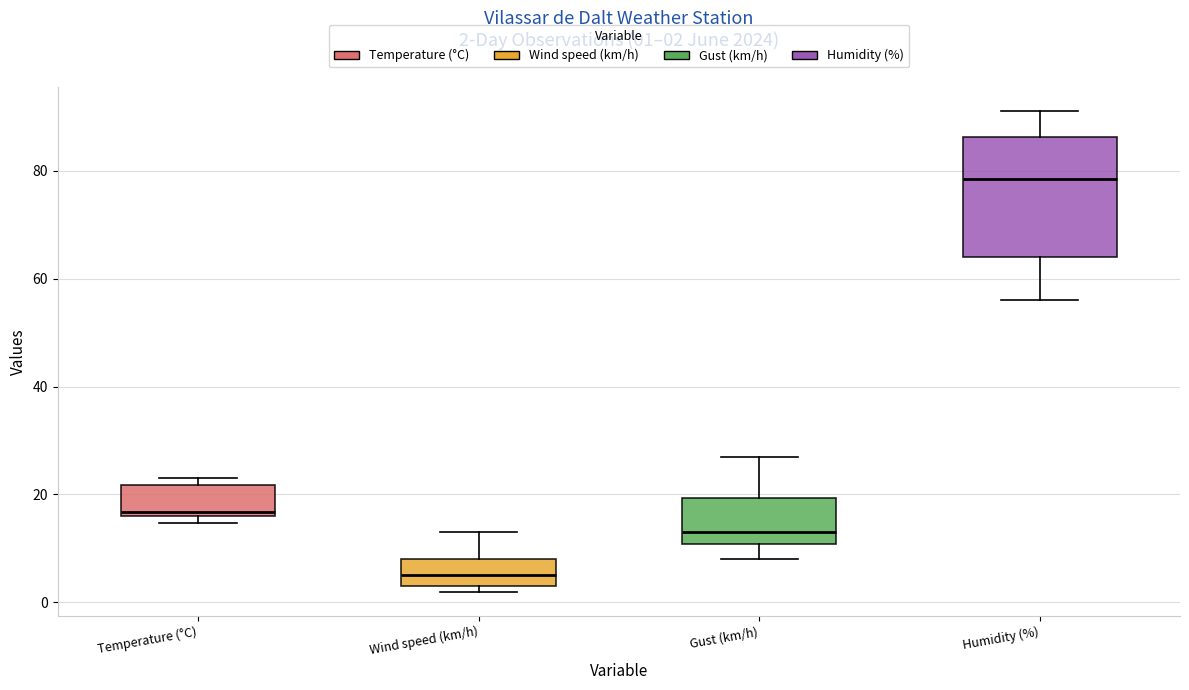

Which box has the highest median line?

Humidity (%)